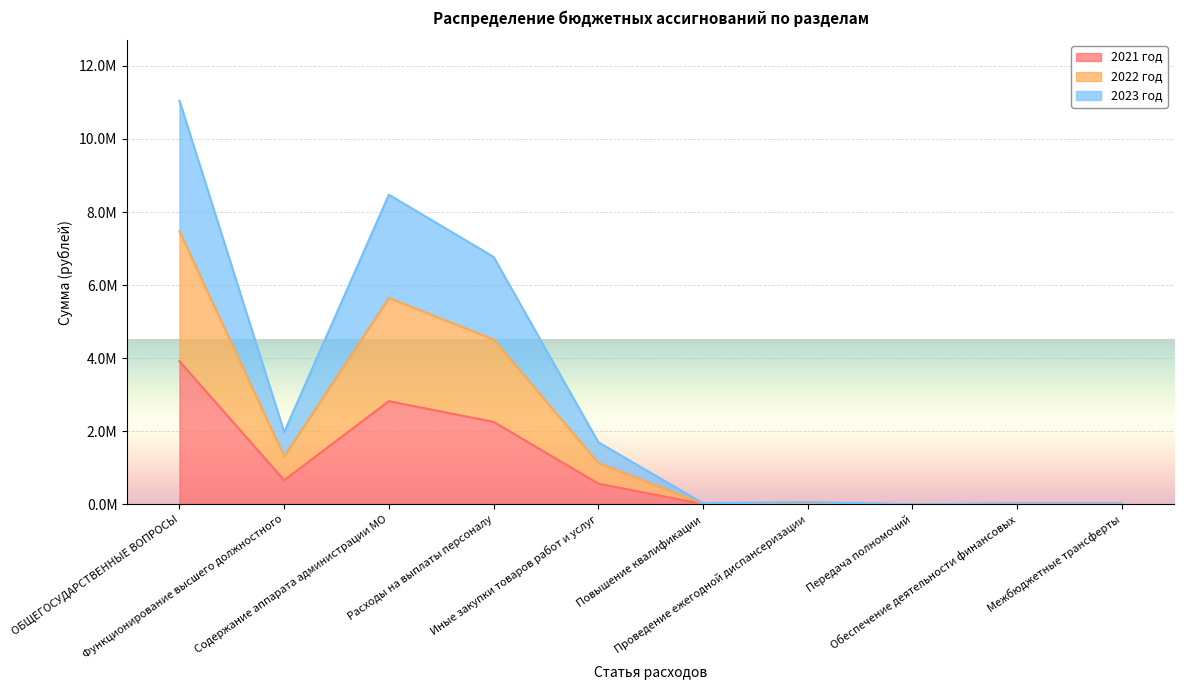

Does the chart display data point markers on the line(s)?

No